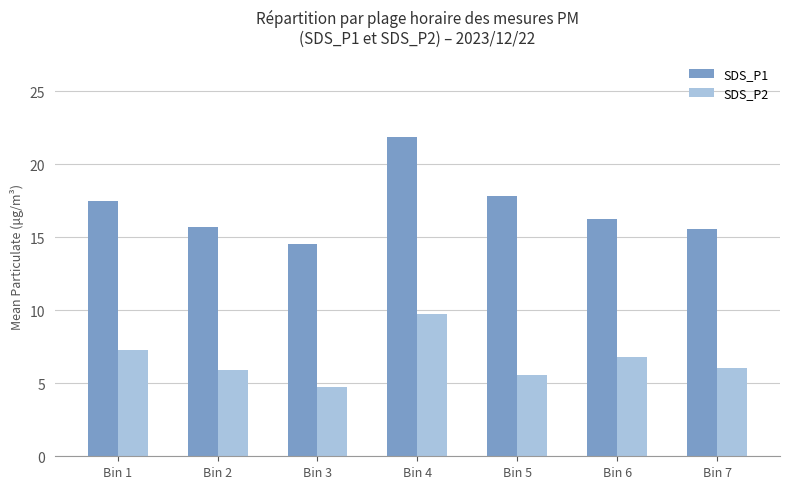

Is the value of SDS_P2 at Bin 2 greater than the value of SDS_P1 at Bin 2?

No